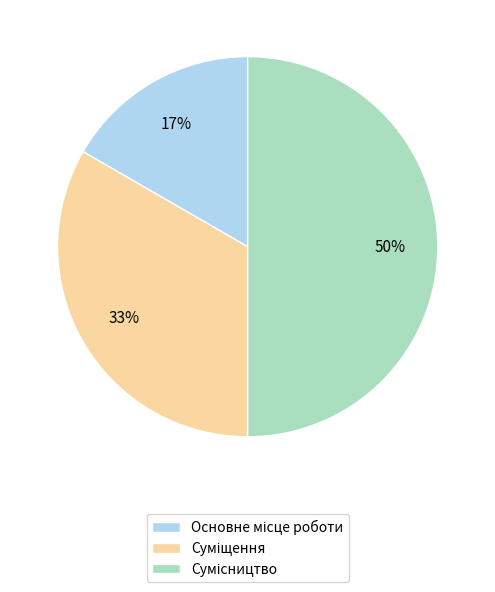

To the nearest percent, what is the average slice percentage?

33%